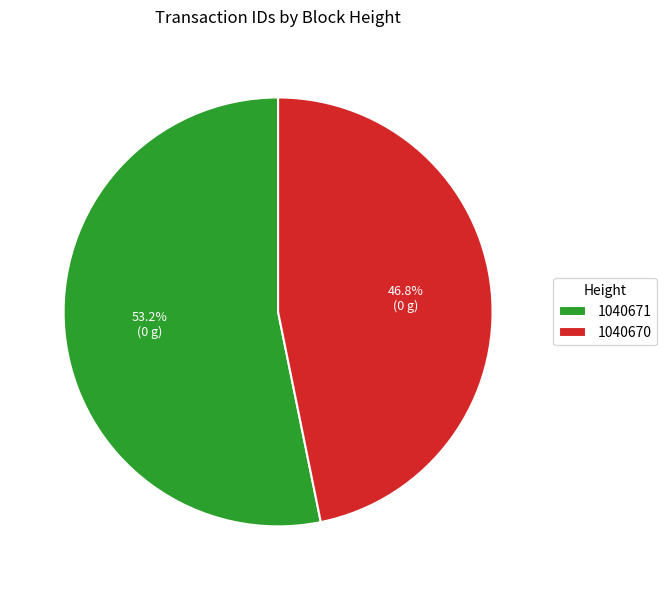

What percentage is the 1040671 slice, to the nearest percent?

53%